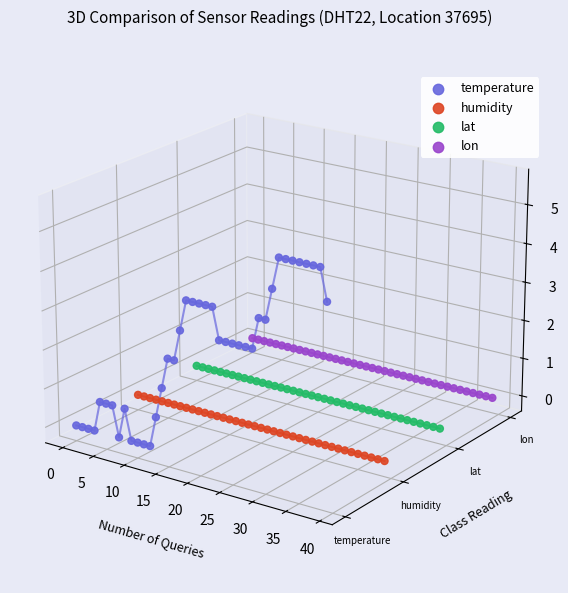

What are all the series names shown in the legend?

temperature, humidity, lat, lon